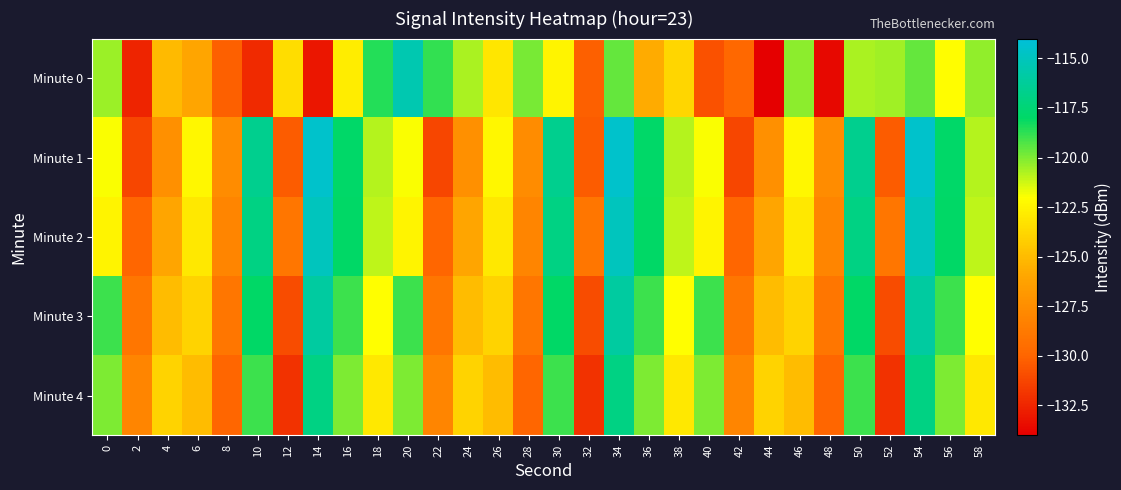

At which category does the chart reach its minimum across all series?

44